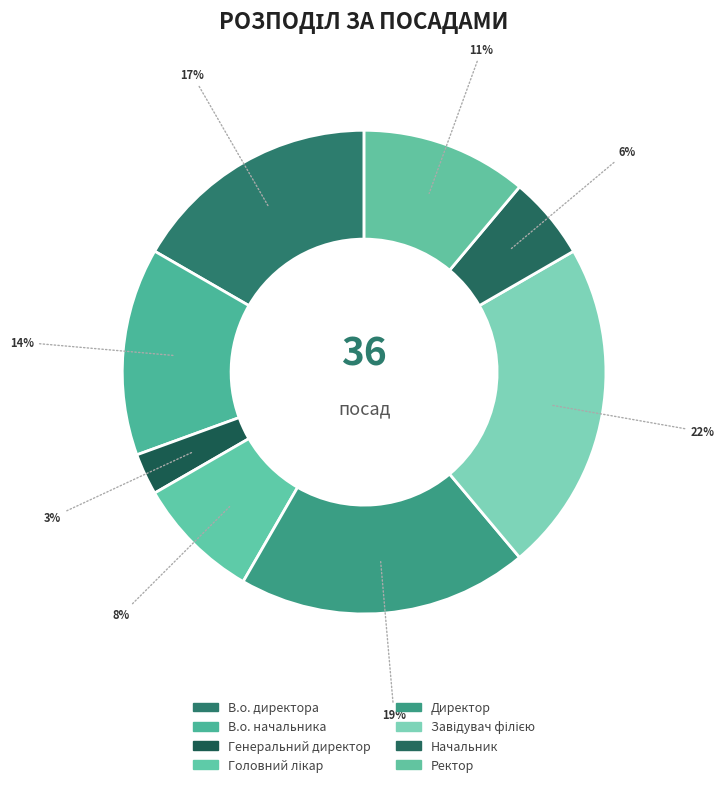

Rank the categories by value from highest to lowest.

Завідувач філією, Директор, В.о. директора, В.о. начальника, Ректор, Головний лікар, Начальник, Генеральний директор